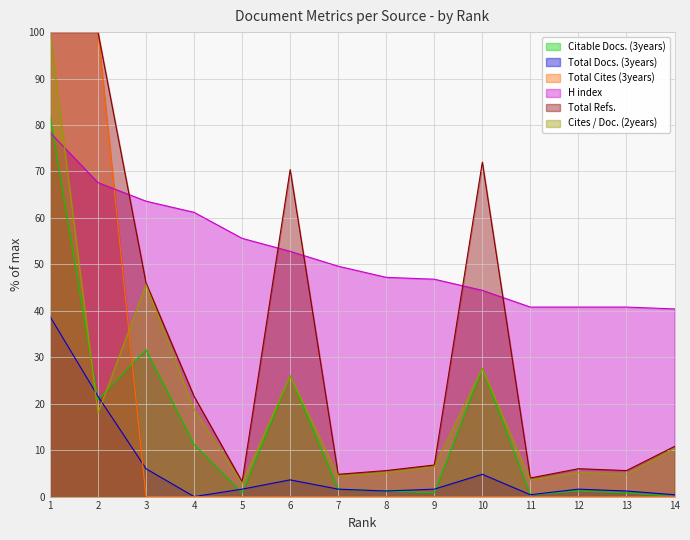

Count the number of categories in the chart.

14